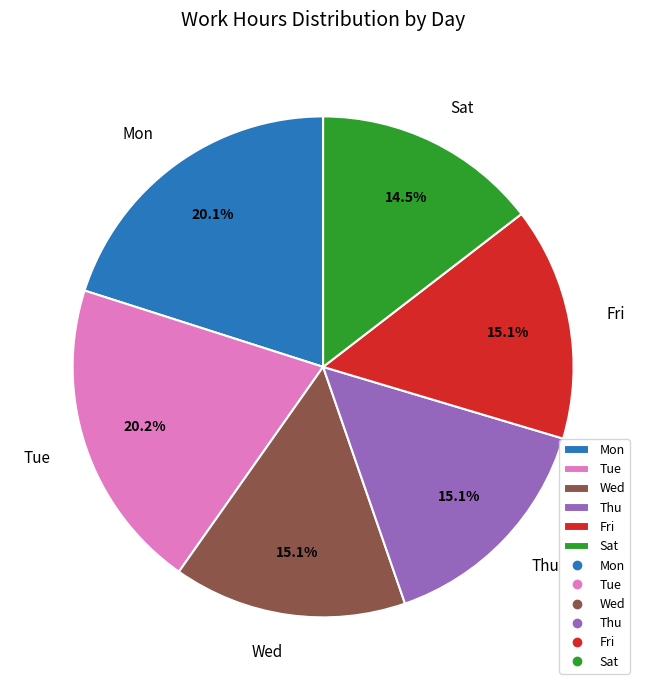

Which category has the smallest portion of the pie?

Sat